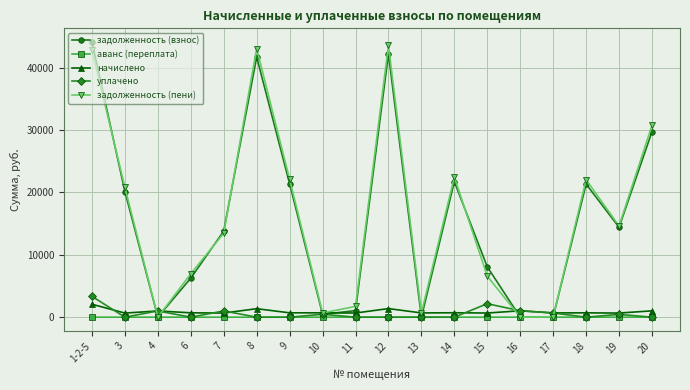

Which series ends up on top after the final intersection of уплачено and задолженность (взнос)?

задолженность (взнос)